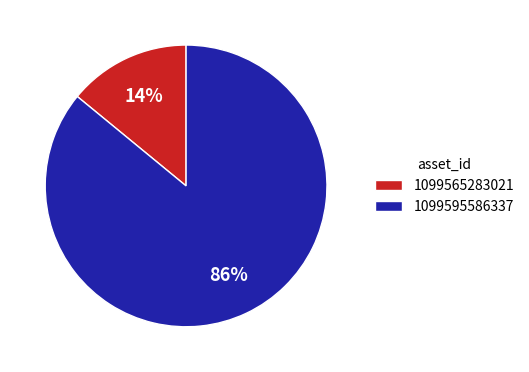

Is the sum of 1099595586337 and 1099565283021 greater than half?

Yes